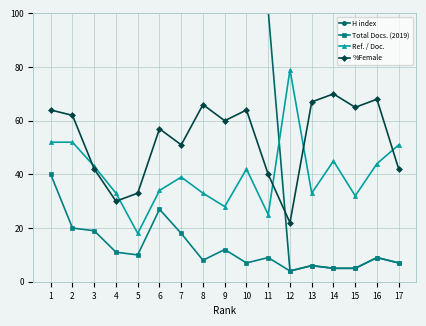

What is the spread (max minus min) of values at 8?

129